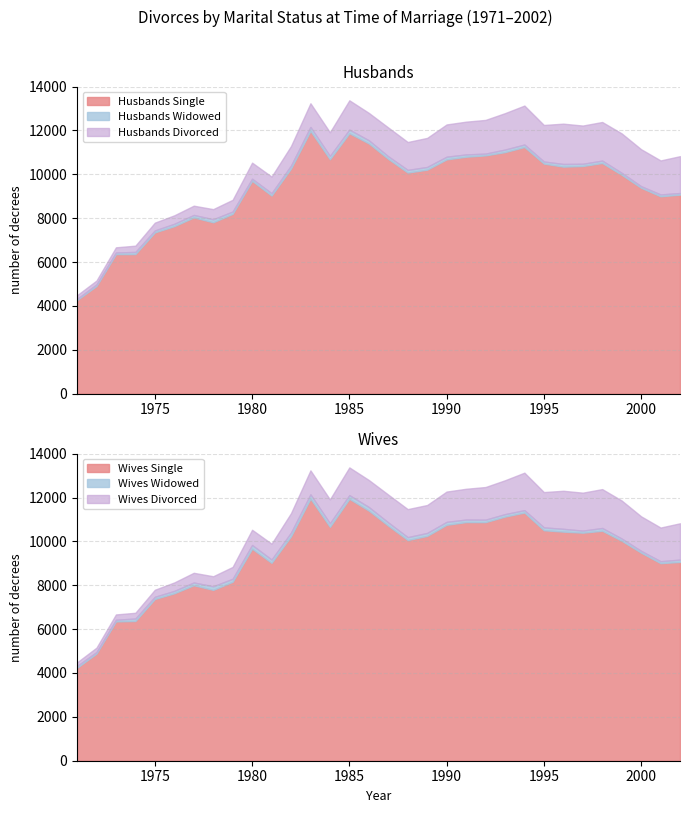

What is the average value of the Husbands Divorced series?

1117